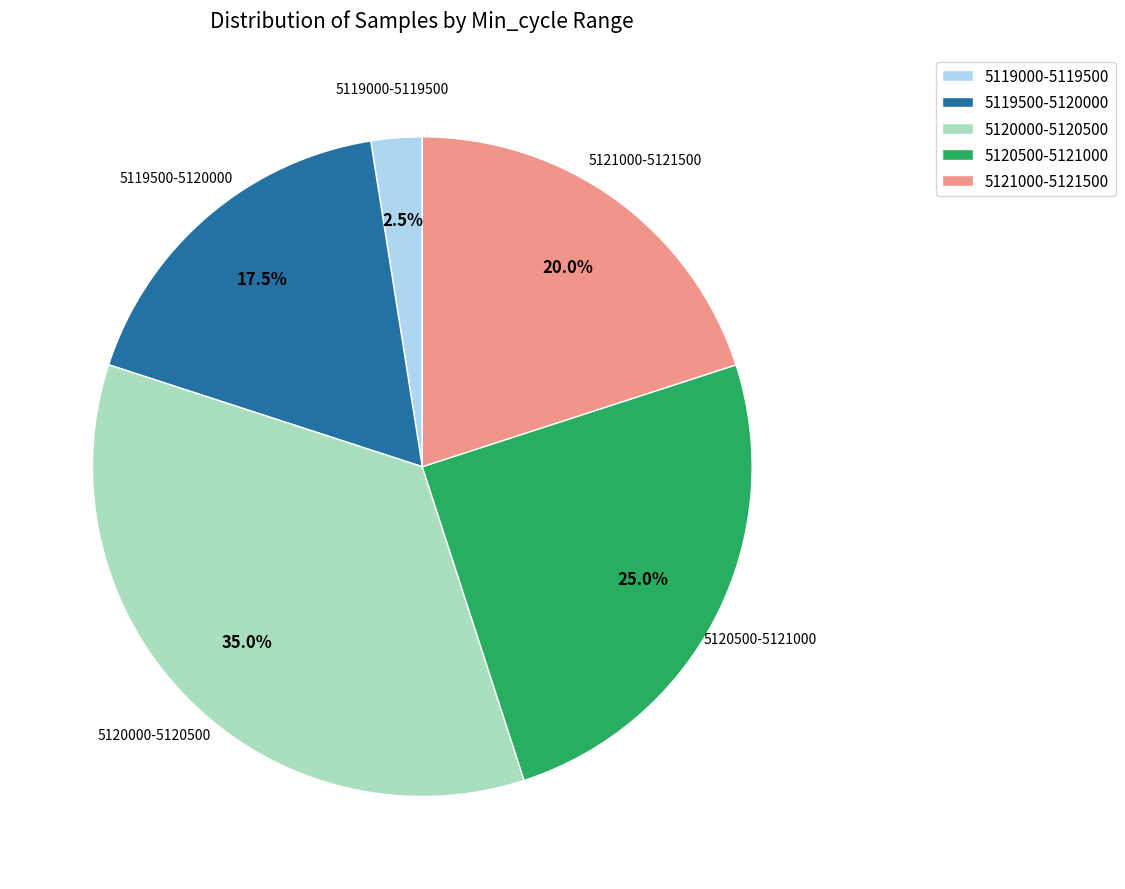

Which slice is the smallest?

5119000-5119500